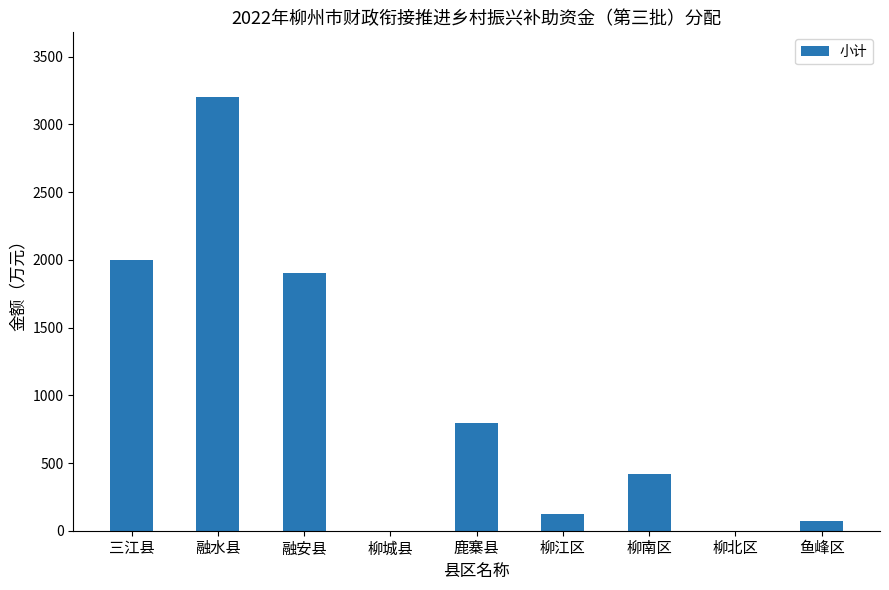

Between 鱼峰区 and 融水县, which is larger?

融水县